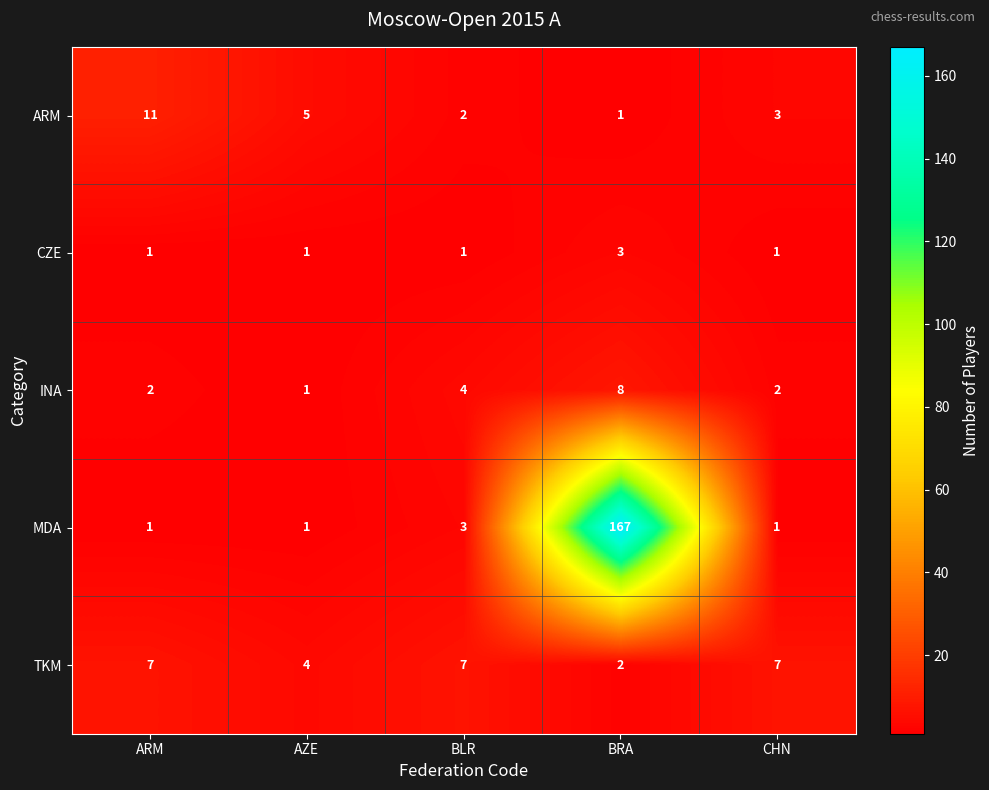

List the series in order of their peak value, highest first.

MDA, ARM, INA, TKM, CZE